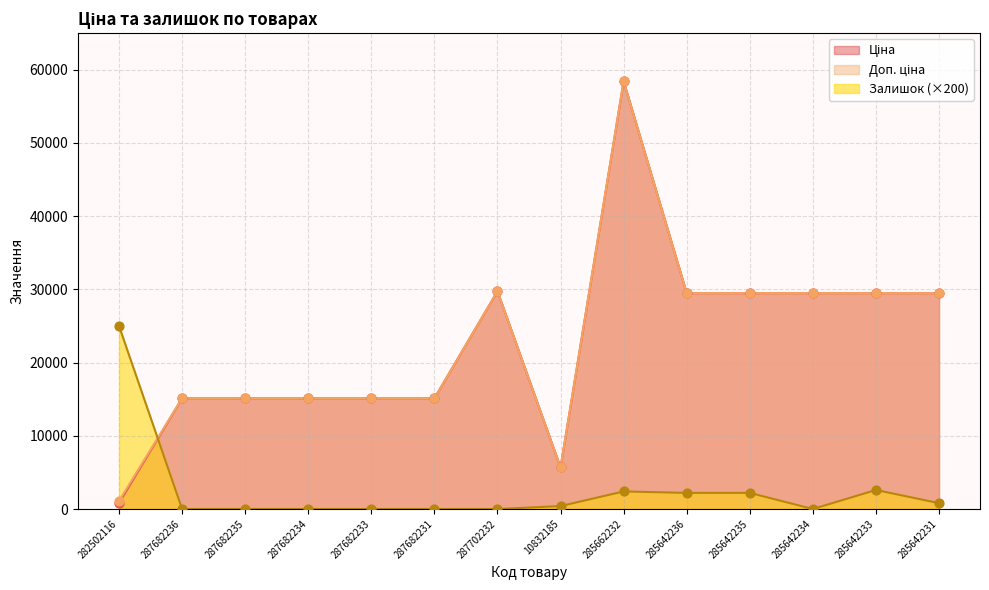

Is the value of Залишок at 285642234 greater than the value of Ціна at 287682234?

No